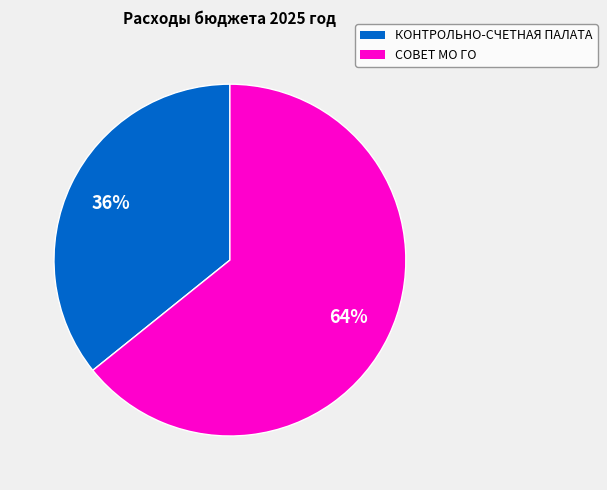

Count the number of slices in the pie.

2